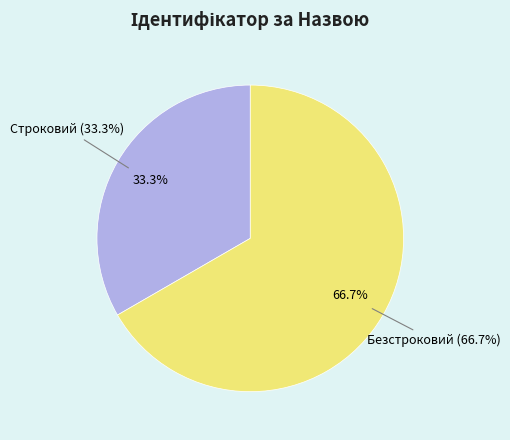

What portion of the pie excludes Строковий?

66.7%